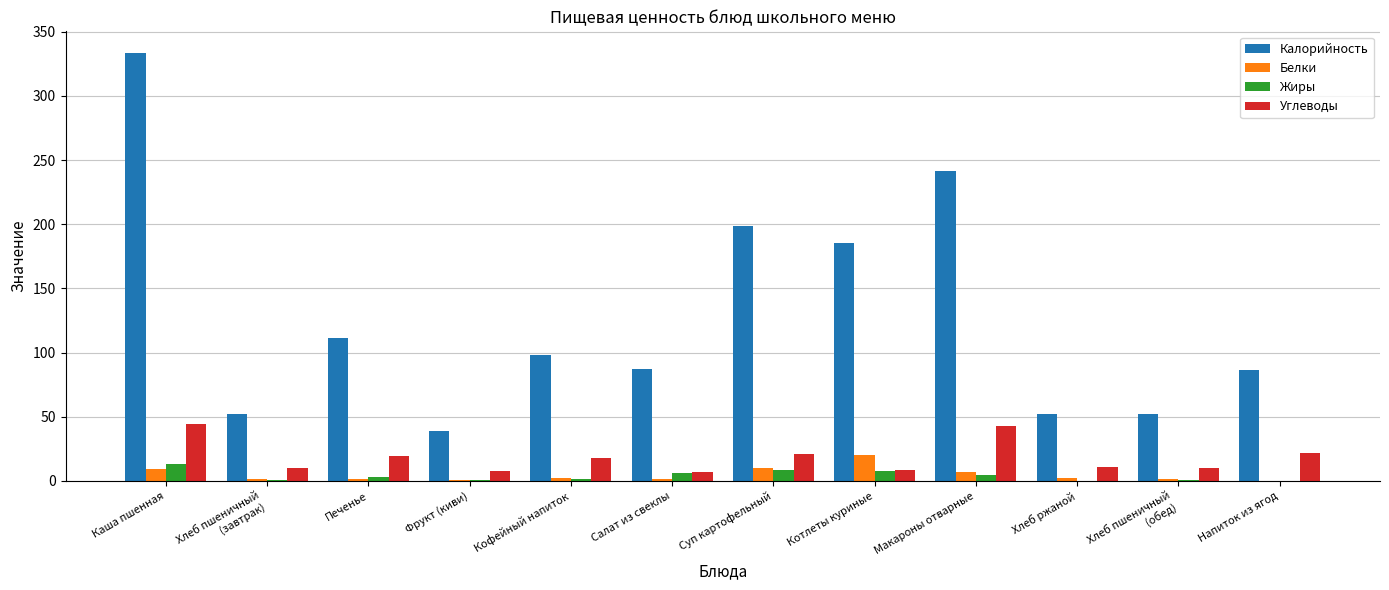

At which label does Белки reach its peak?

Котлеты куриные